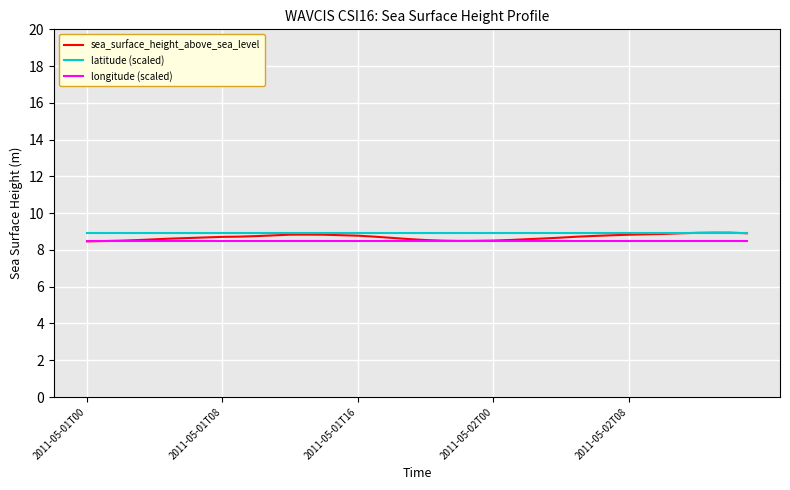

What are all the series names shown in the legend?

sea_surface_height_above_sea_level, latitude (scaled), longitude (scaled)